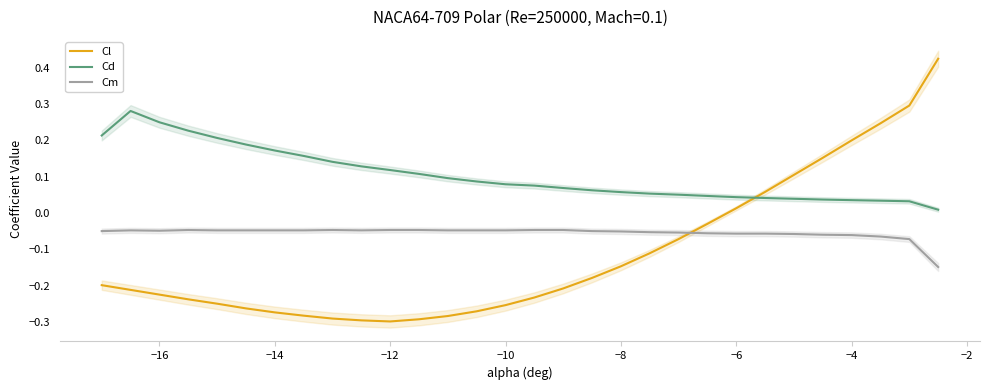

How many intersections are there between Cl and Cm?

1